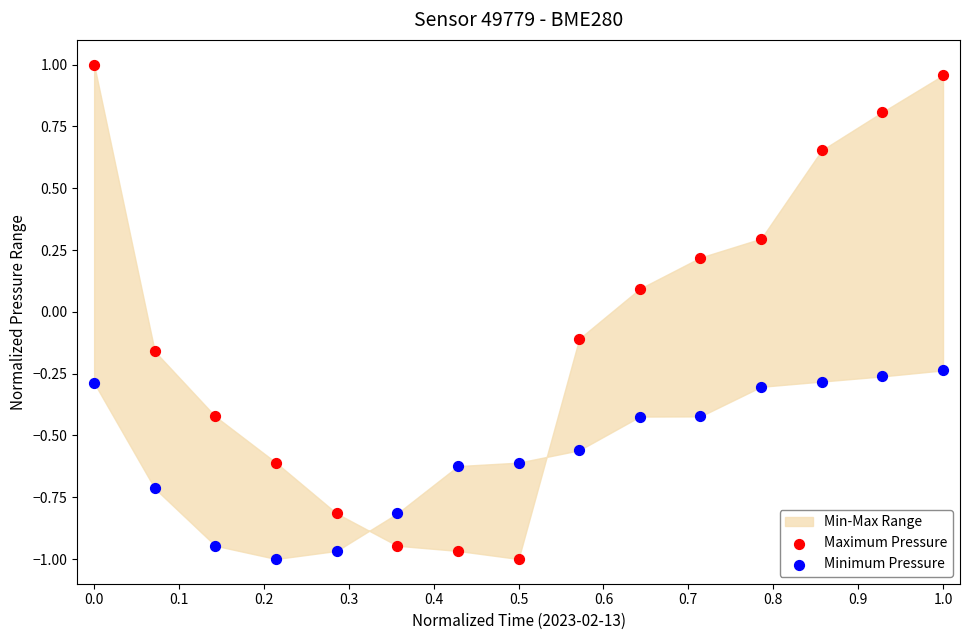

Which series has the widest spread of Y values?

Maximum Pressure